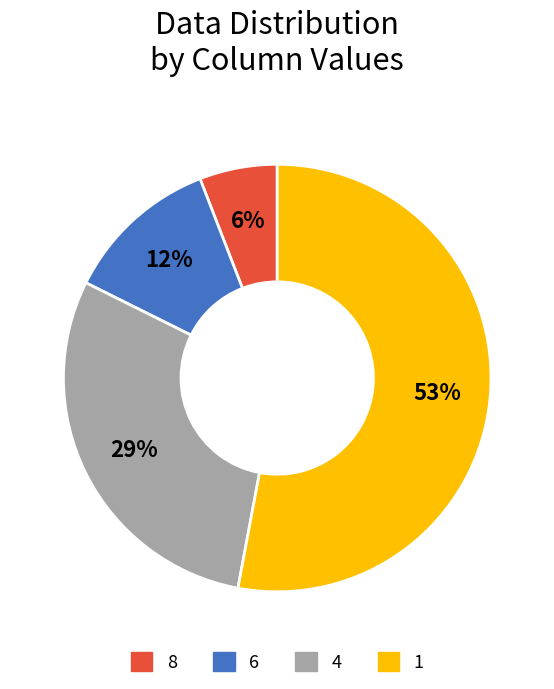

Rank the categories by value from highest to lowest.

1, 4, 6, 8